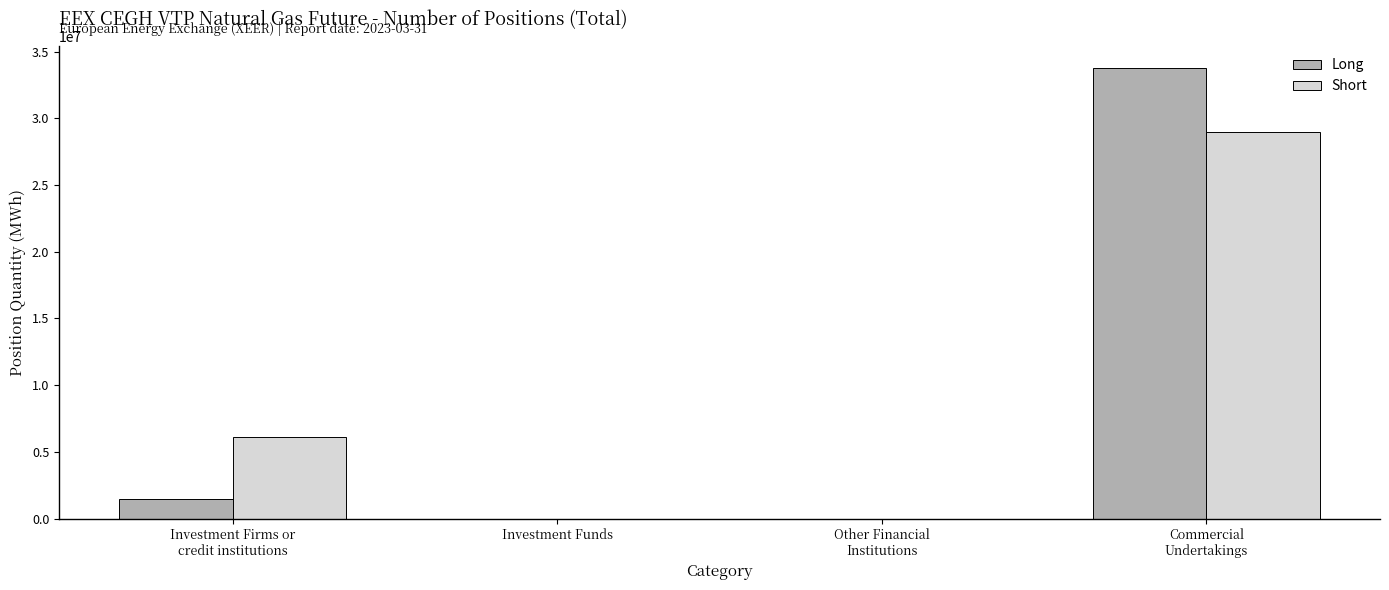

What is the maximum value shown in the chart?

33749796